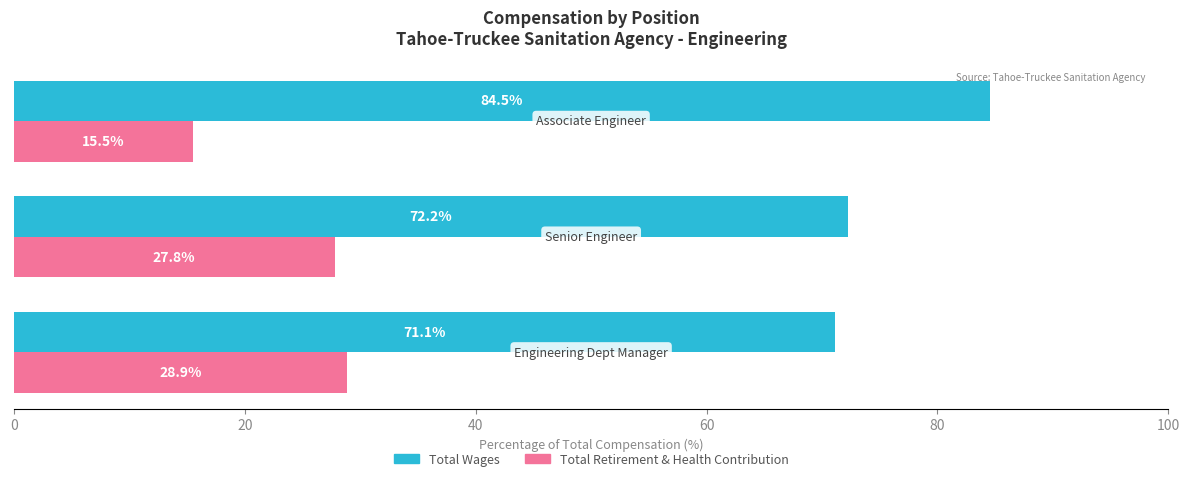

How many data points in Total Retirement & Health Contribution are above 27?

2